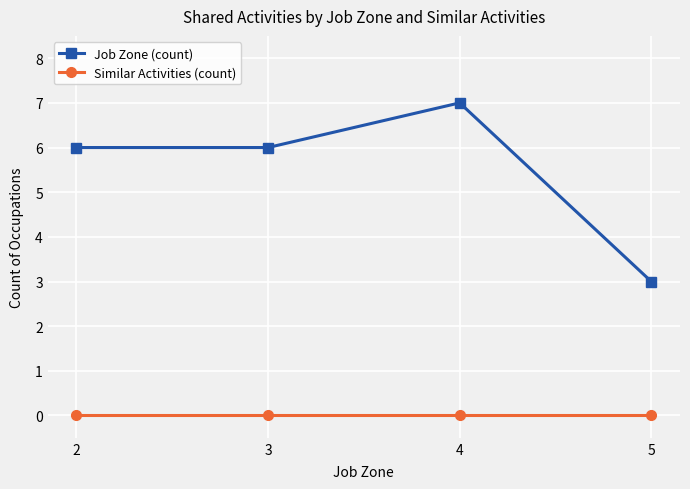

What is the minimum value for Job Zone (count)?

3